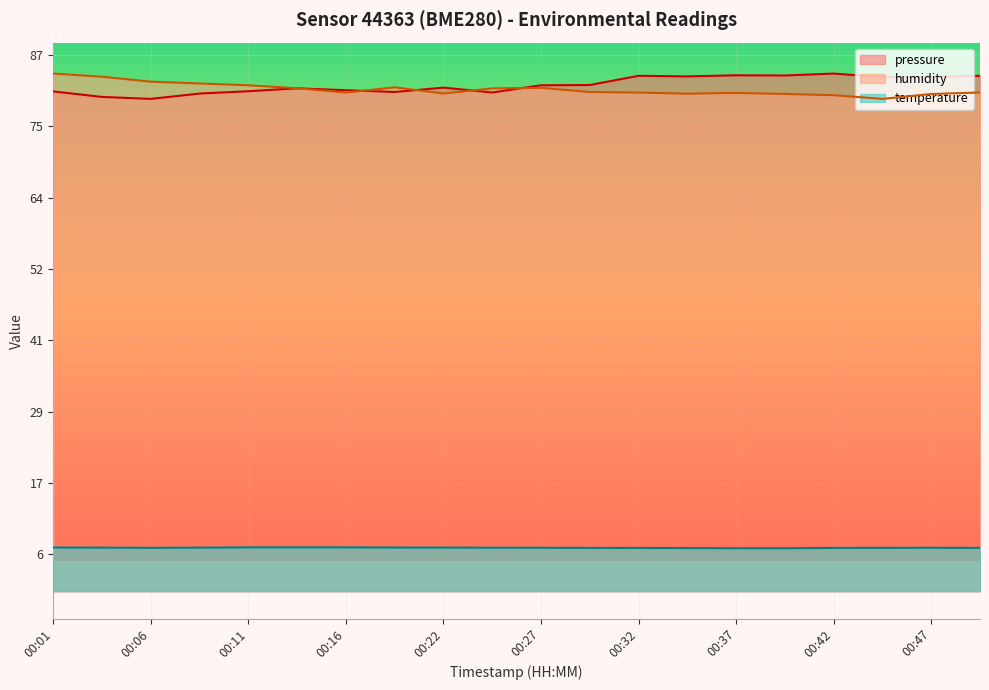

True or false: temperature and pressure_norm intersect in this chart.

False